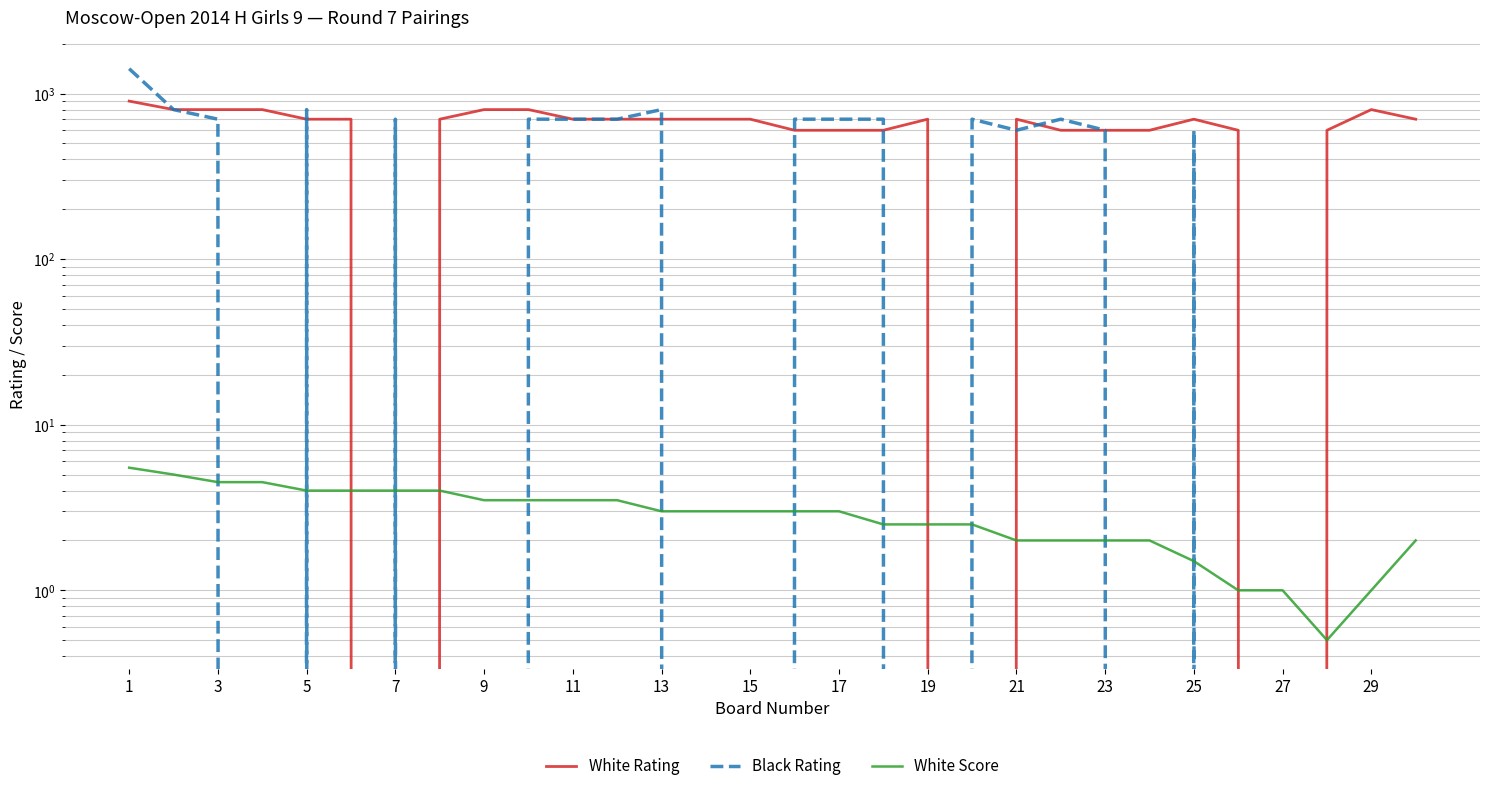

At how many categories does at least one series exceed 554?

29